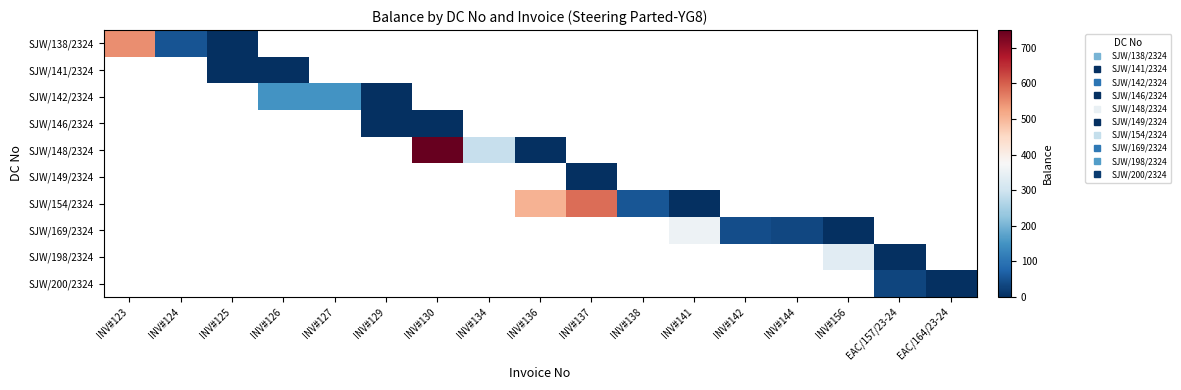

Which has a higher value, INV#156 or INV#144?

INV#144